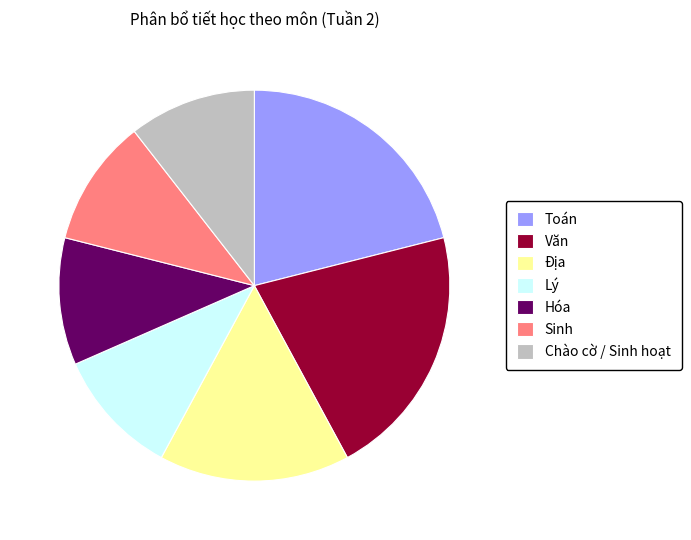

Which has a higher value, Văn or Lý?

Văn